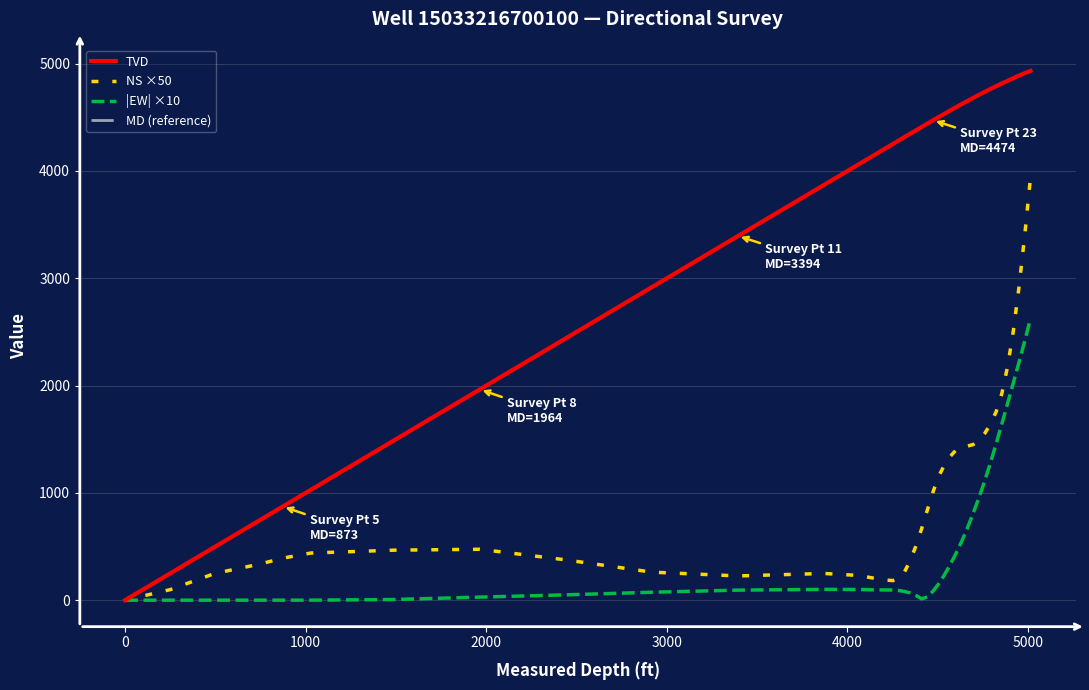

True or false: TVD and MD (reference) cross at least once.

False